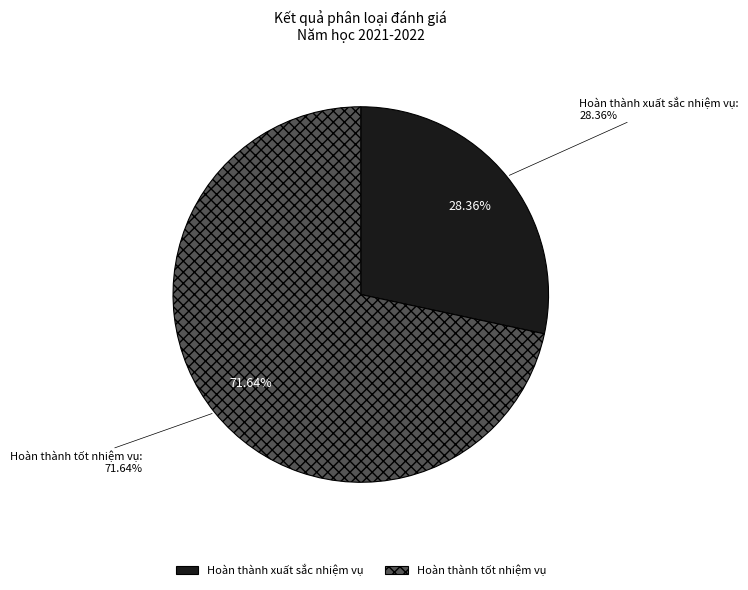

The Hoàn thành tốt nhiệm vụ slice represents 1% of the pie. True or false?

False